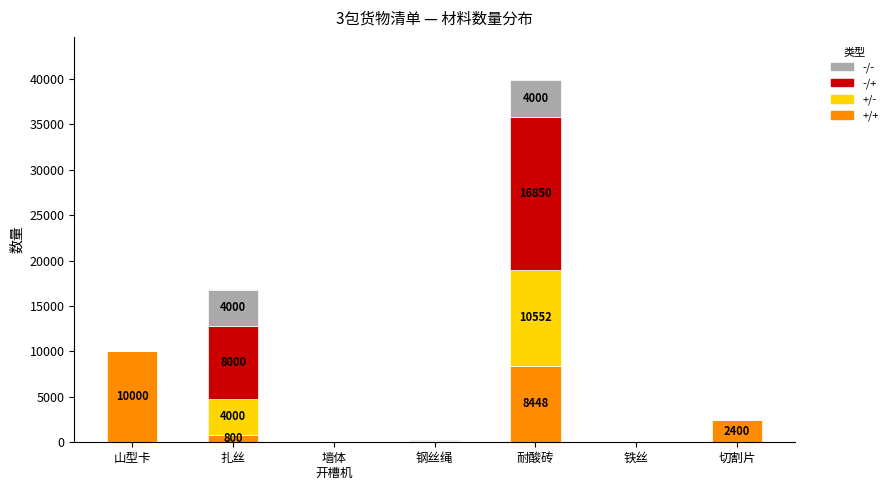

At which category is the sum across all series the highest?

耐酸砖